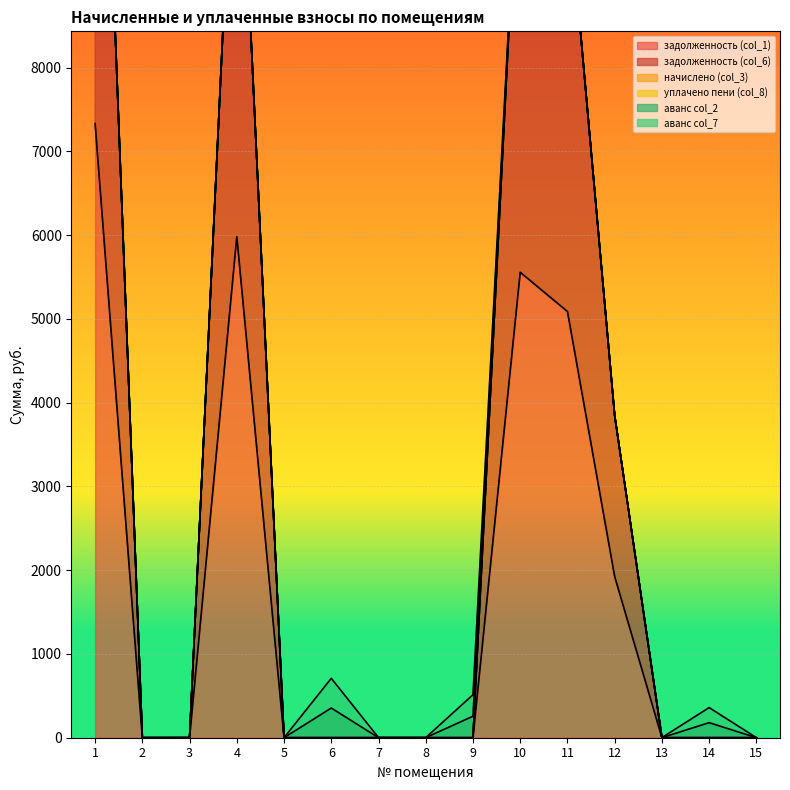

Reading right to left, extract all data points from this chart.

задолженность (col_1): 15=0.0	14=0.0	13=0.0	12=1923.6	11=5087.8	10=5556.4	9=0.0	8=0.0	7=0.0	6=0.0	5=0.0	4=5981.4	3=0.0	2=0.0	1=7331.8
задолженность (col_6): 15=0.0	14=0.0	13=0.0	12=1923.6	11=5087.8	10=5556.4	9=0.0	8=0.0	7=0.0	6=0.0	5=0.0	4=5981.4	3=0.0	2=0.0	1=7331.8
начислено (col_3): 15=0.0	14=0.0	13=0.0	12=0.0	11=0.0	10=0.0	9=0.0	8=0.0	7=0.0	6=0.0	5=0.0	4=0.0	3=0.0	2=0.0	1=0.0
уплачено пени (col_8): 15=0.0	14=0.0	13=0.0	12=0.0	11=0.0	10=0.0	9=0.0	8=0.0	7=0.0	6=0.0	5=0.0	4=0.0	3=0.0	2=0.0	1=0.0
аванс col_2: 15=0.2	14=179.8	13=0.9	12=0.0	11=0.0	10=0.0	9=256.5	8=0.7	7=0.8	6=354.5	5=0.0	4=0.0	3=1.0	2=0.6	1=0.0
аванс col_7: 15=0.2	14=179.8	13=0.9	12=0.0	11=0.0	10=0.0	9=256.5	8=0.7	7=0.8	6=354.5	5=0.0	4=0.0	3=1.0	2=0.6	1=0.0